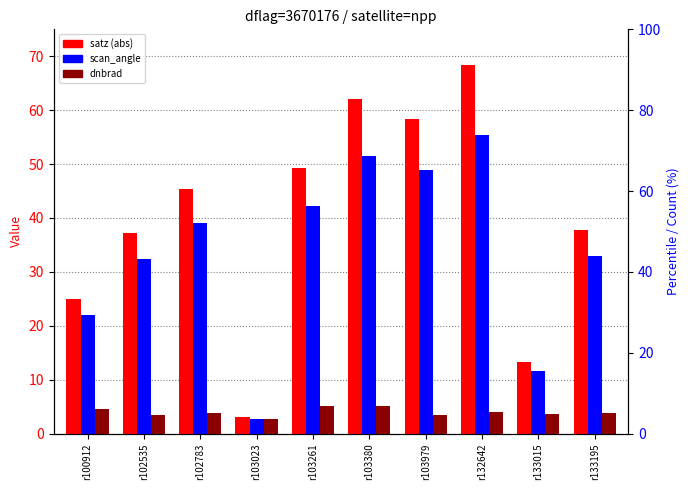

What are all the series names shown in the legend?

satz (abs), scan_angle, dnbrad